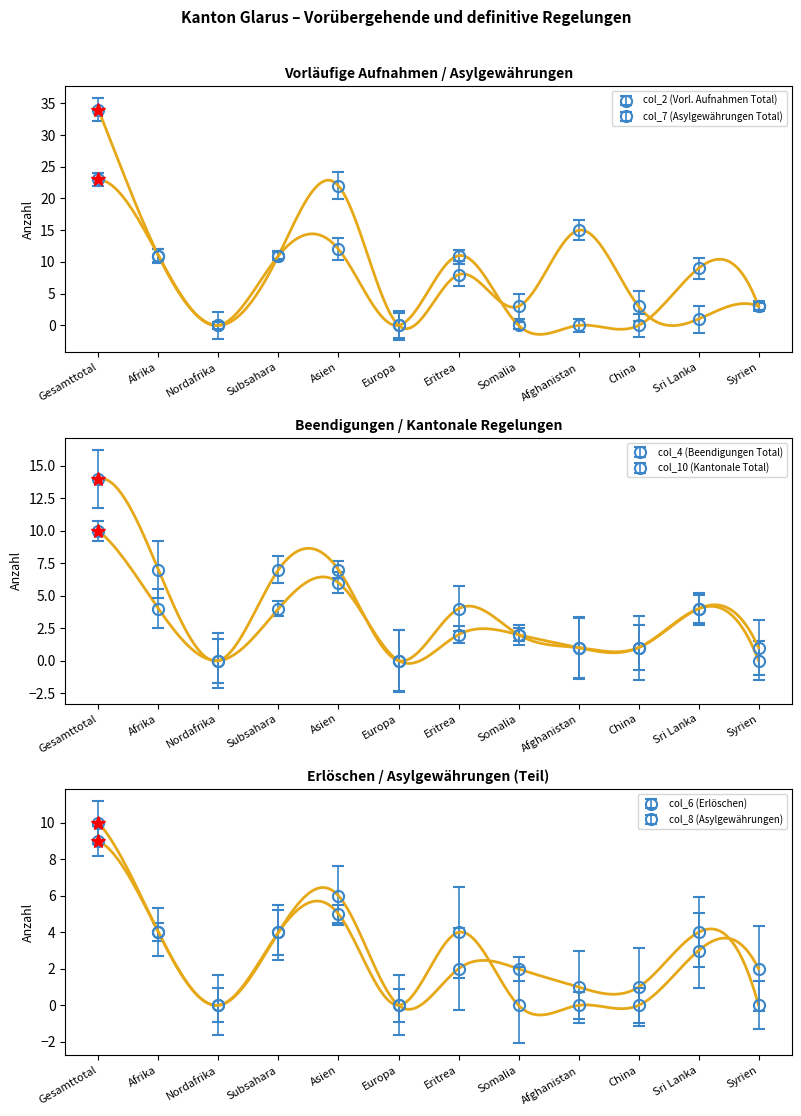

What is the greatest value displayed?

34